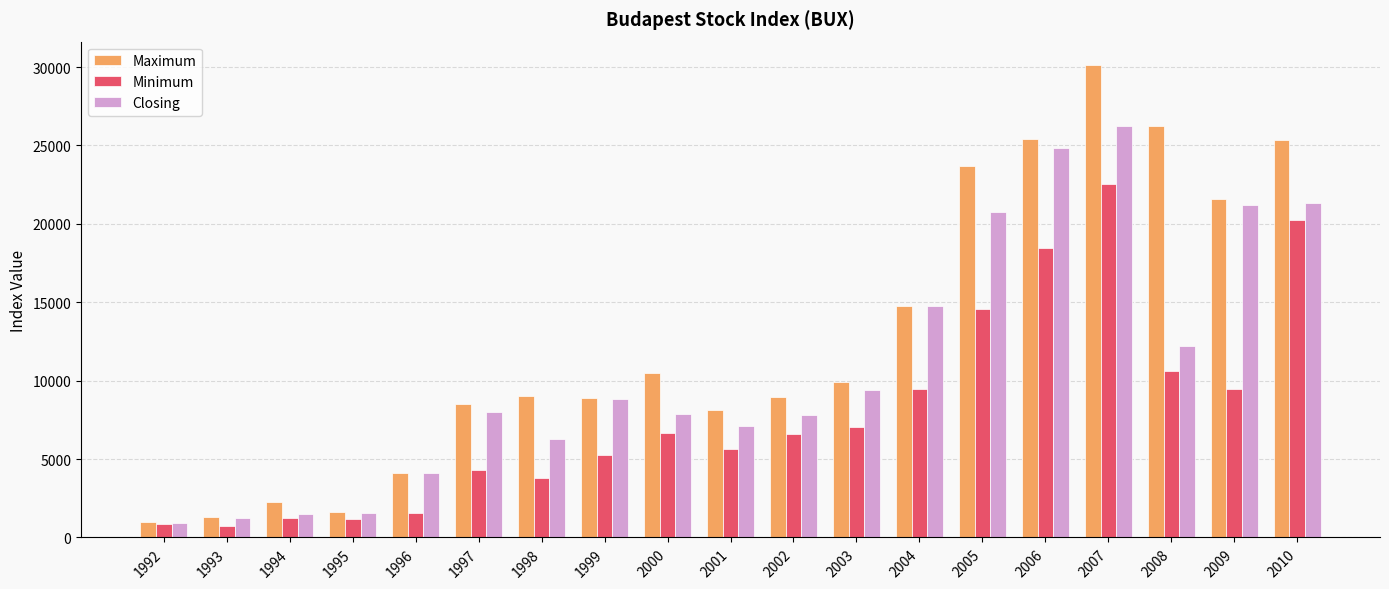

What is the difference between the maximum and second lowest values in the Minimum series?

21692.3